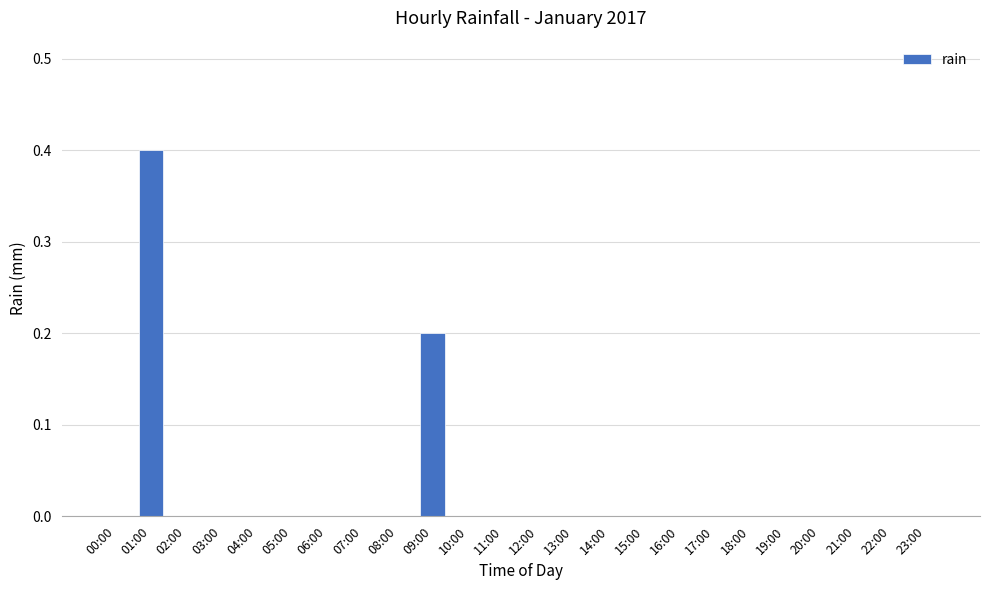

Count the number of categories in the chart.

24